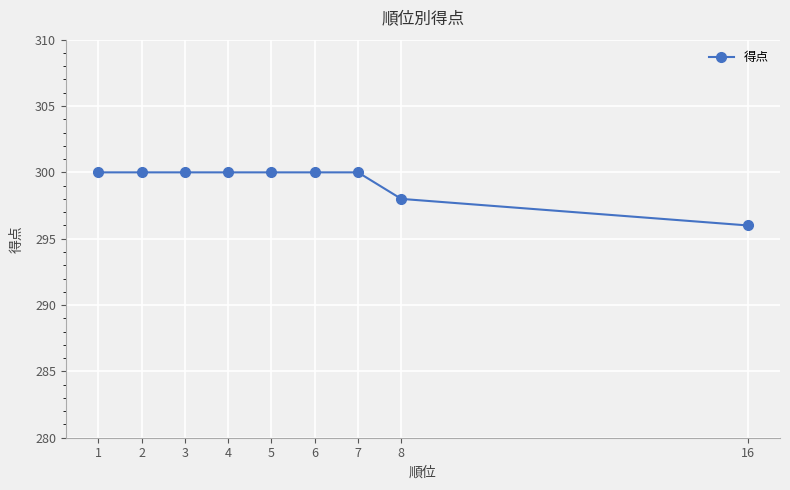

What is the average value?

299